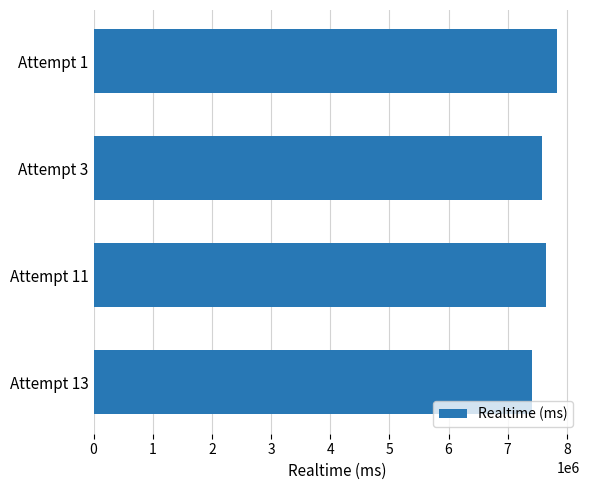

Between Attempt 3 and Attempt 1, which is larger?

Attempt 1